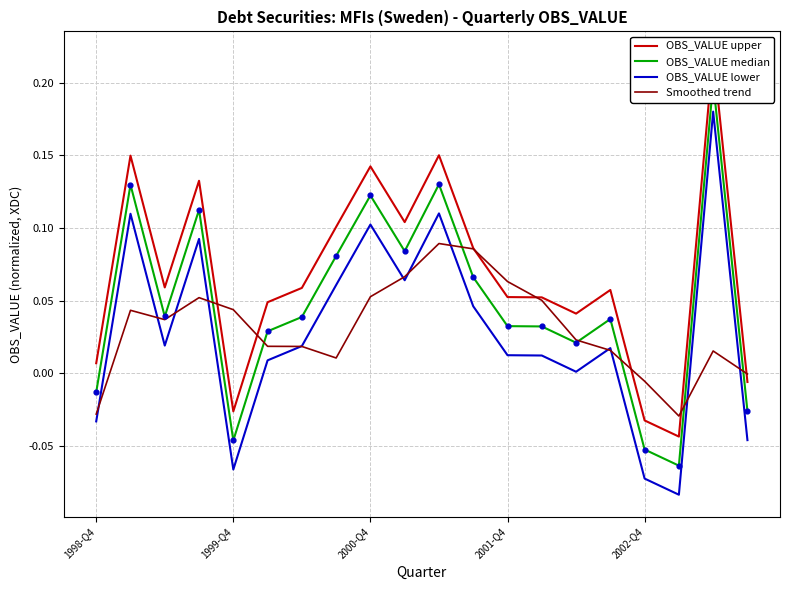

Which series has the largest total across all categories?

OBS_VALUE upper